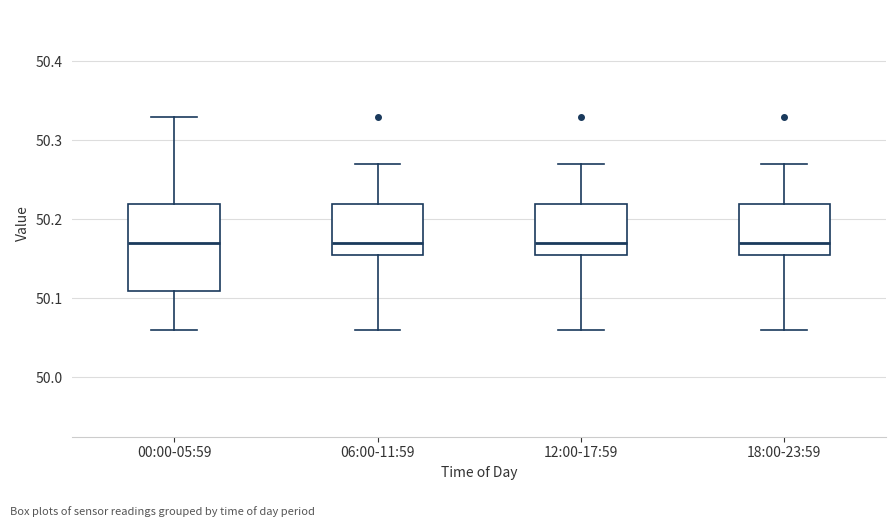

Reading left to right, read every box against the y-axis: the position of its median line, the range the box covers, and the ends of its whiskers. The values are not printed on the chart, so give them approximately, as read against the axis.

00:00-05:59: median 50.17, box 50.11 to 50.22, whiskers 50.06 to 50.33
06:00-11:59: median 50.17, box 50.16 to 50.22, whiskers 50.06 to 50.27
12:00-17:59: median 50.17, box 50.16 to 50.22, whiskers 50.06 to 50.27
18:00-23:59: median 50.17, box 50.16 to 50.22, whiskers 50.06 to 50.27